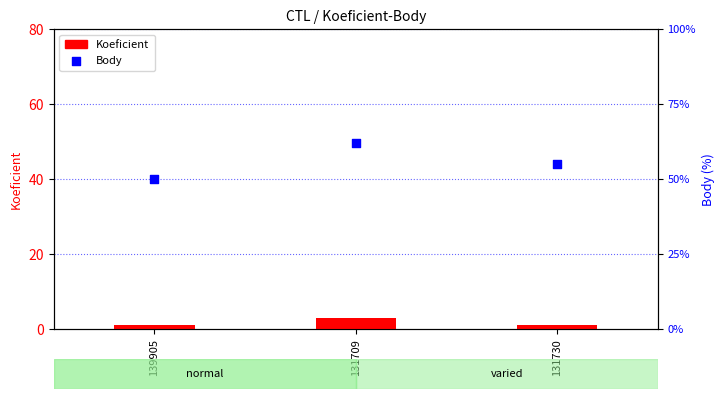

Which series has the largest total across all categories?

Body